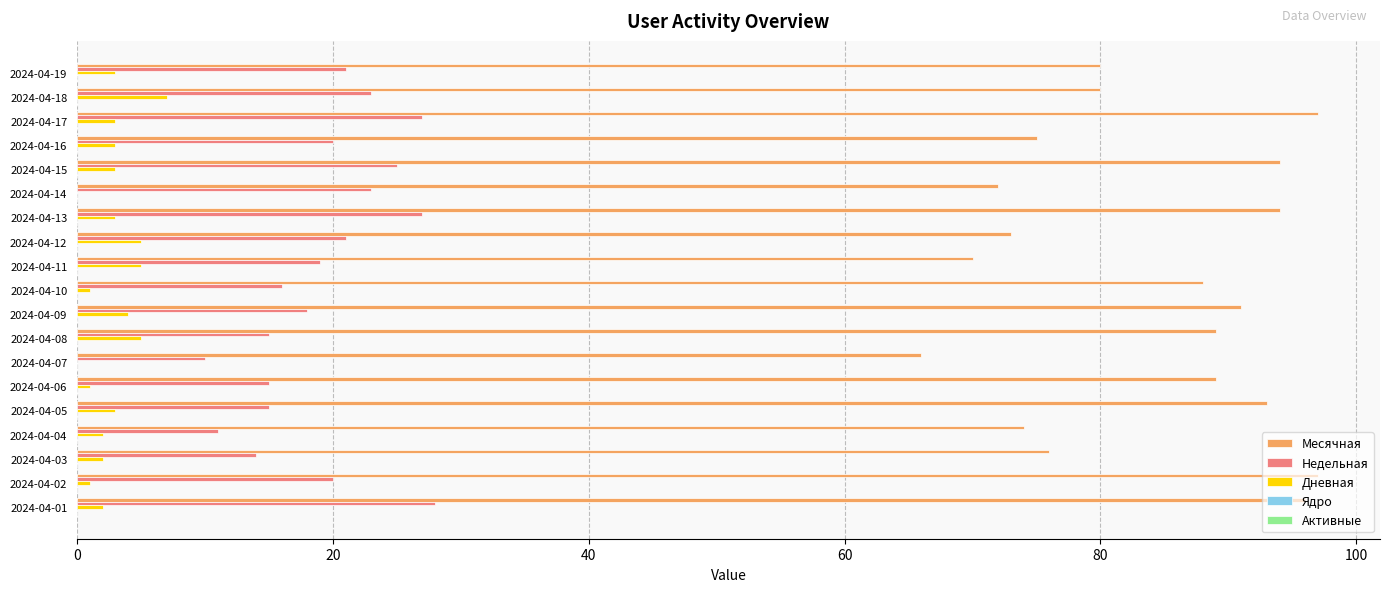

What is the sum of all Недельная values?

368